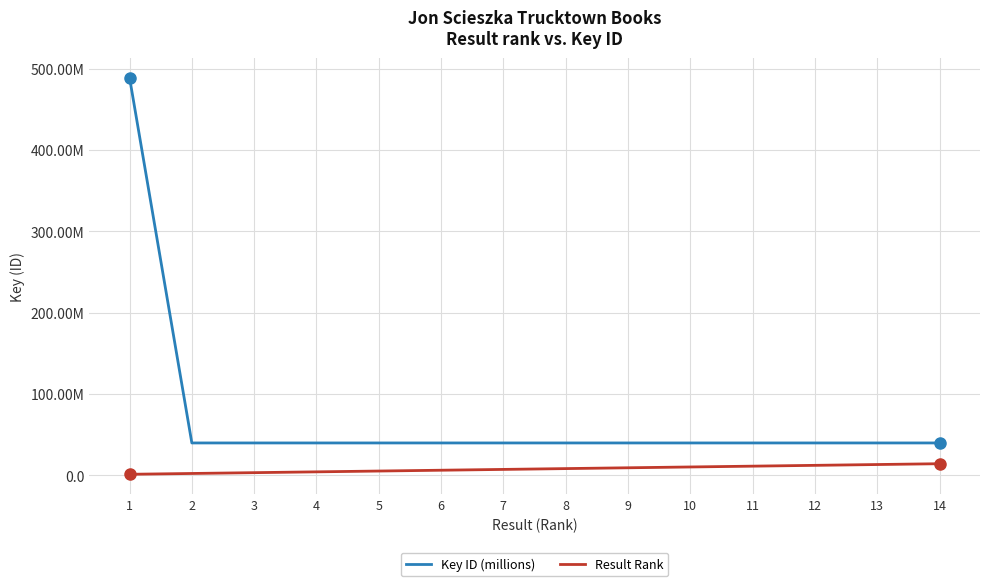

Rank the series at 10 from lowest to highest value.

Result Rank, Key ID (millions)